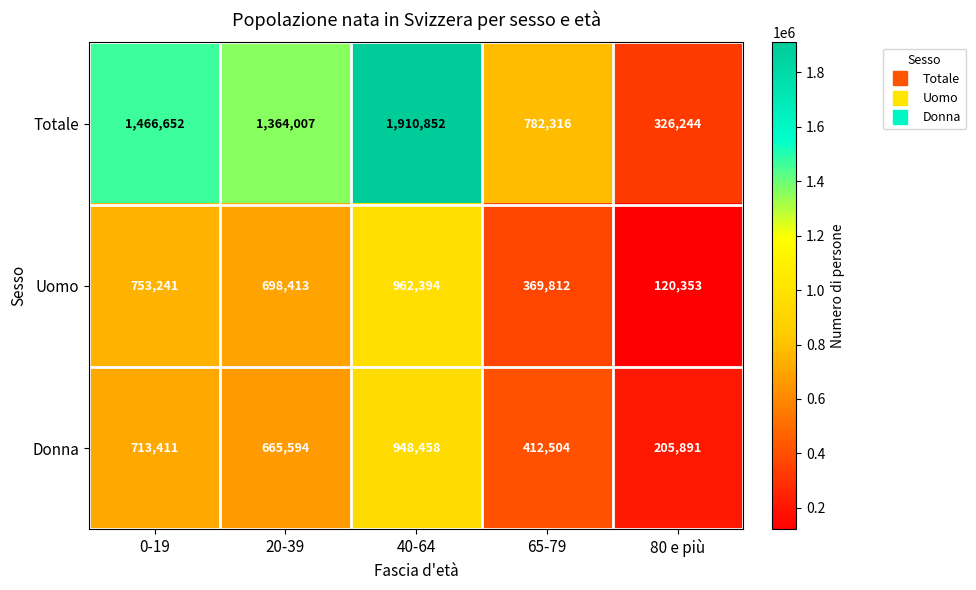

The value of Uomo at 40-64 is 1659679. True or false?

False